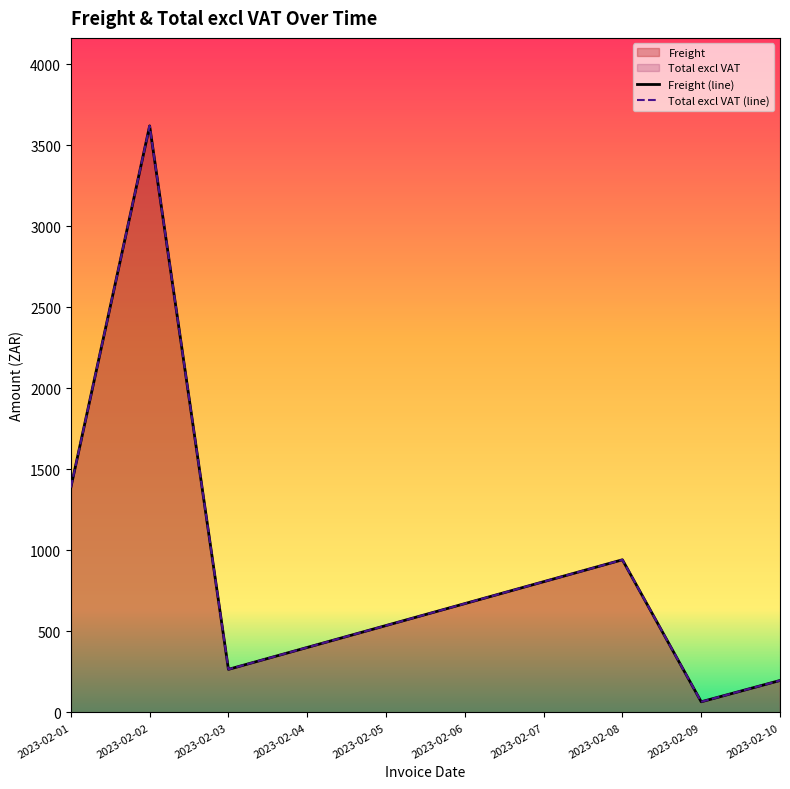

At which category does the chart reach its peak across all series?

2023-02-02